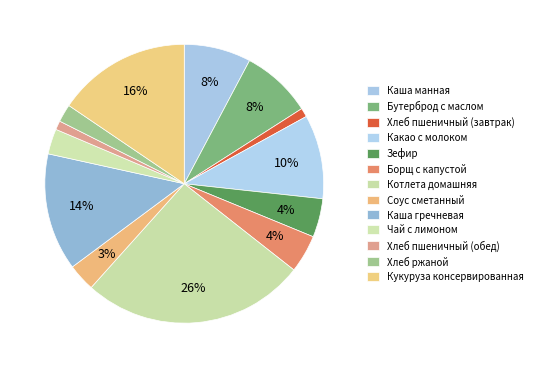

Is there any slice that represents more than half of the pie?

No